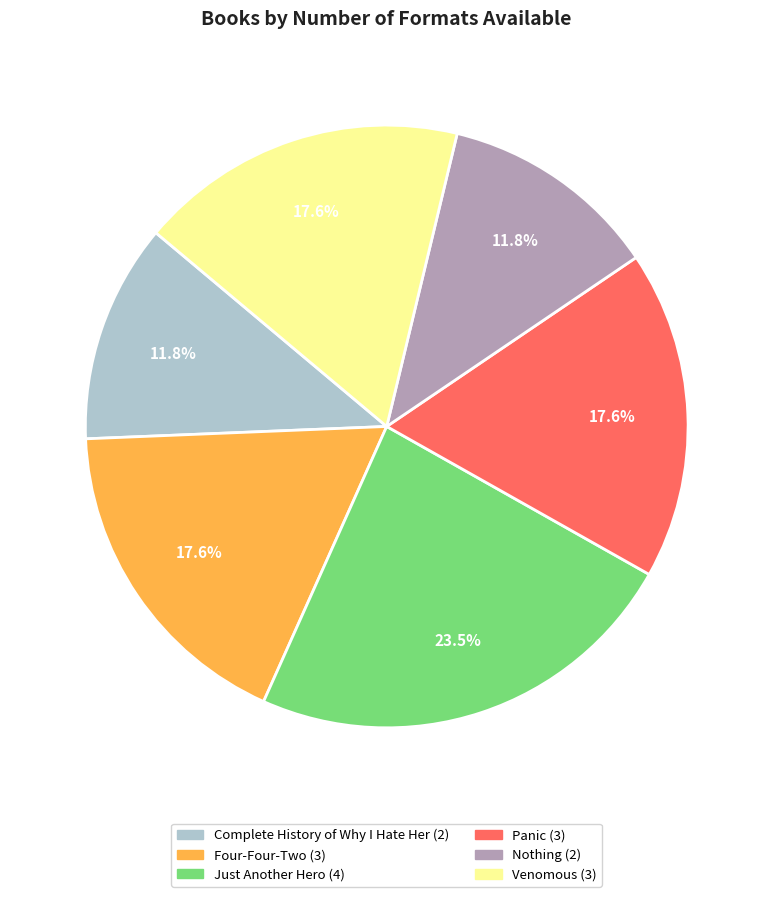

Is there a majority slice in this chart?

No